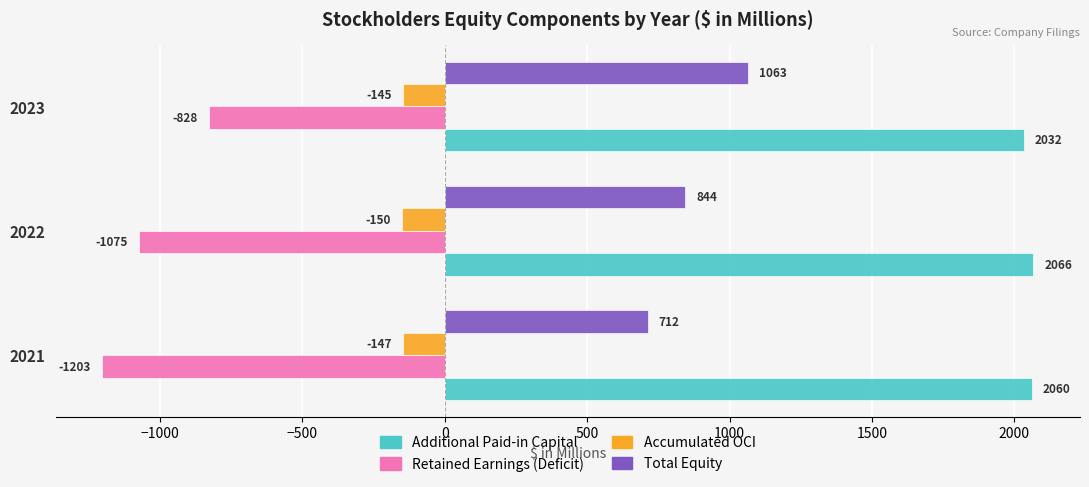

The value of Total Equity at 2021 is 1165. True or false?

False